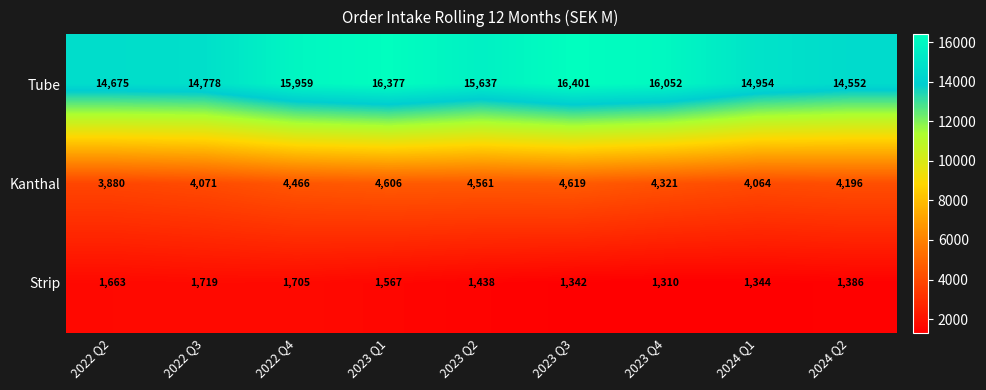

The value of Strip at 2023 Q2 is 974. True or false?

False